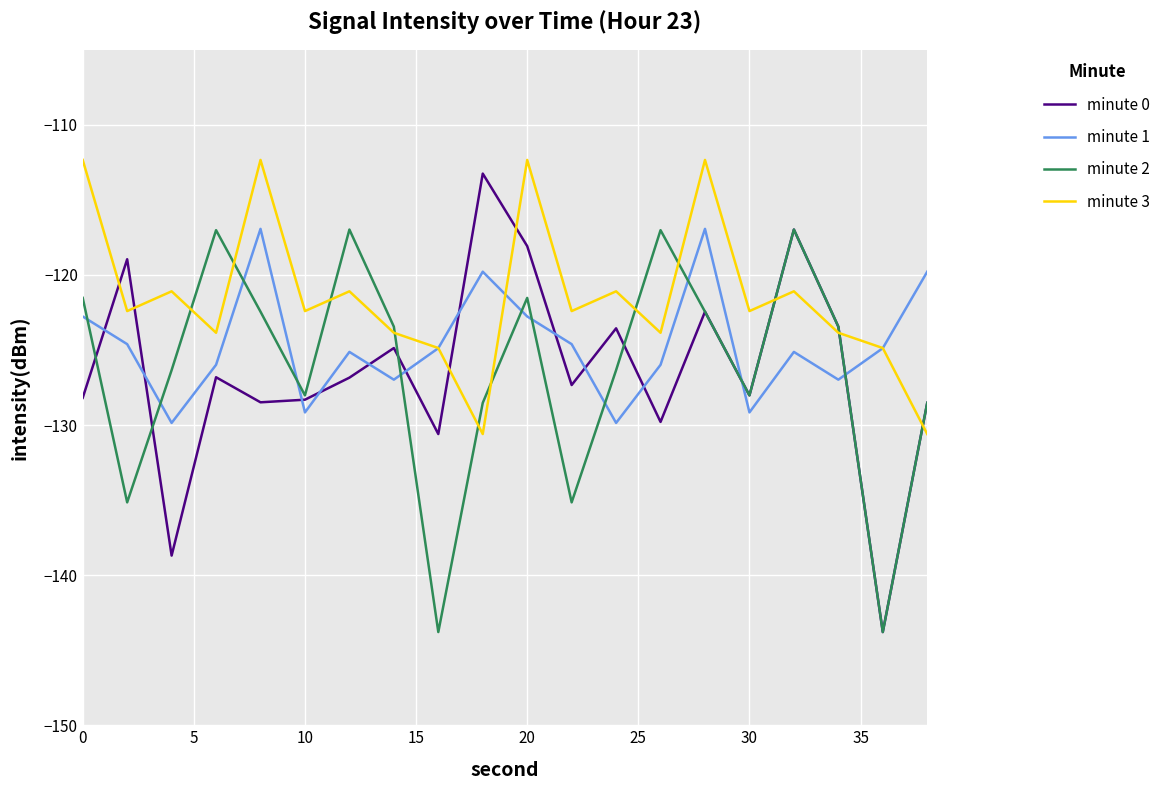

Which series has the largest range (max minus min)?

minute 0